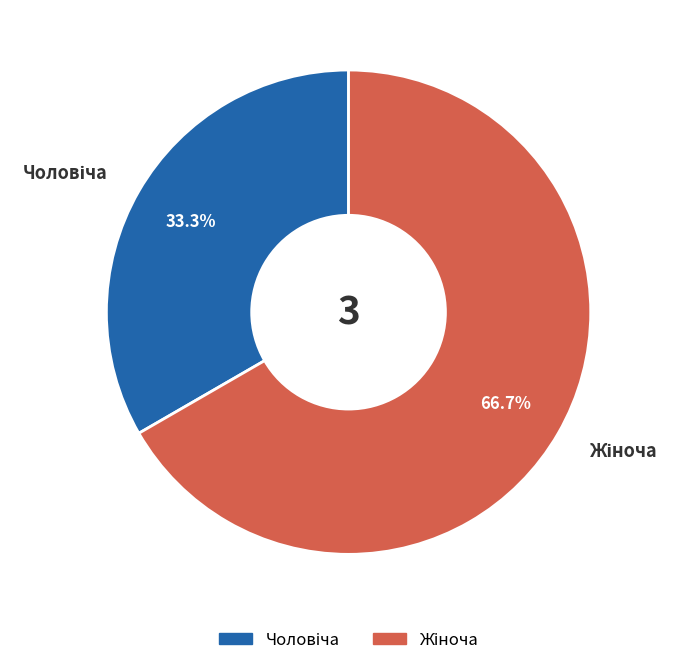

Is there any slice that represents more than half of the pie?

Yes